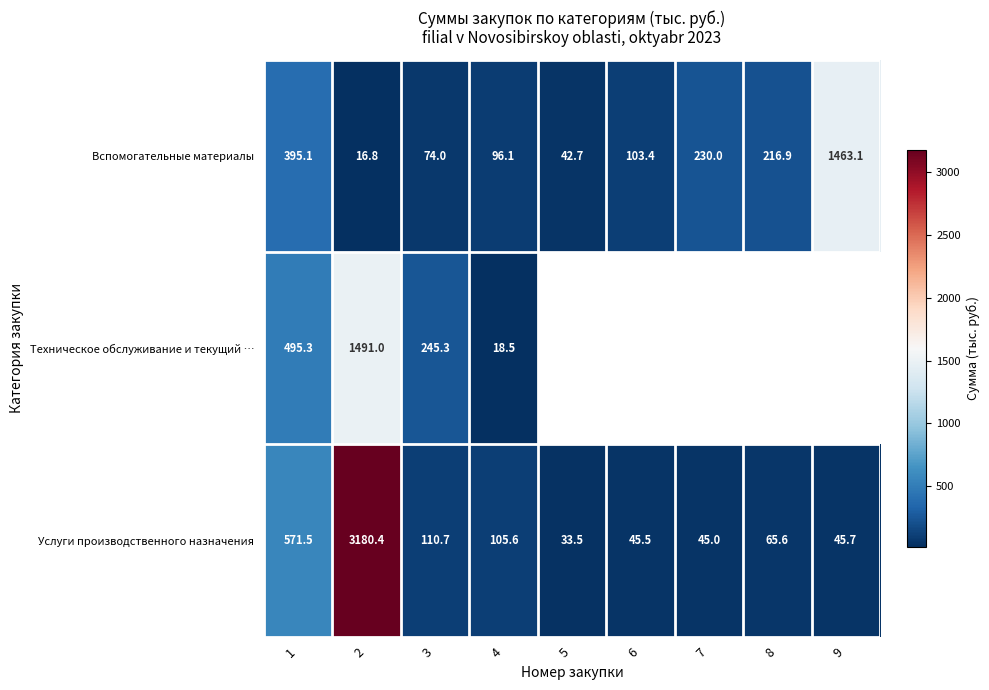

Is the value of Вспомогательные материалы at 5 greater than the value of Услуги производственного назначения at 9?

No